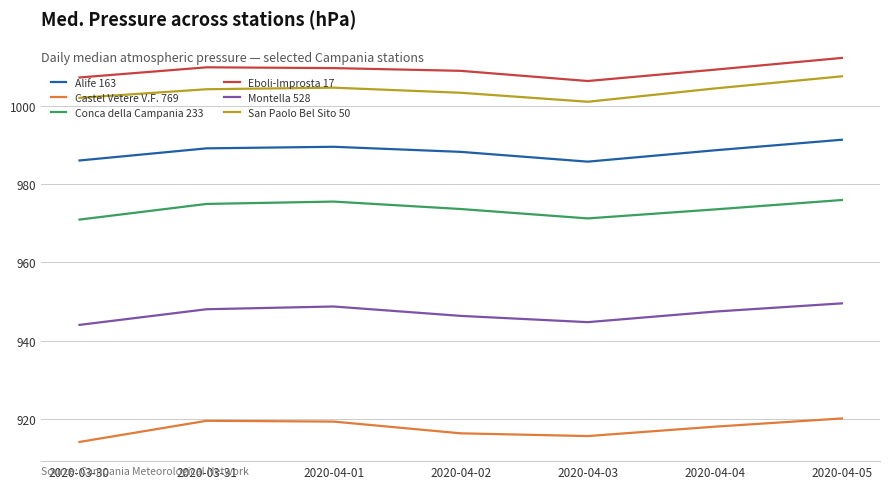

In Eboli-Improsta 17, how many points are lower than both neighbors (excluding endpoints)?

1